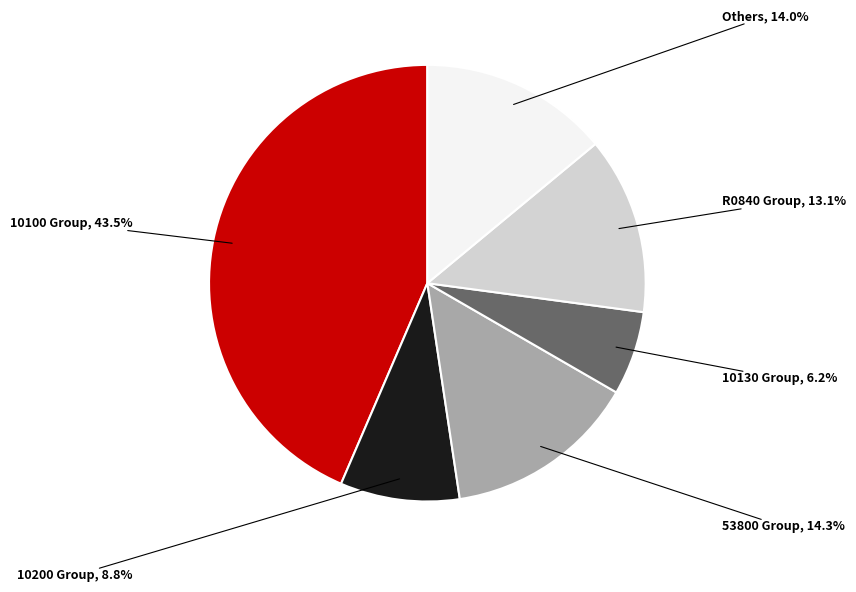

Is there any slice that represents more than half of the pie?

No